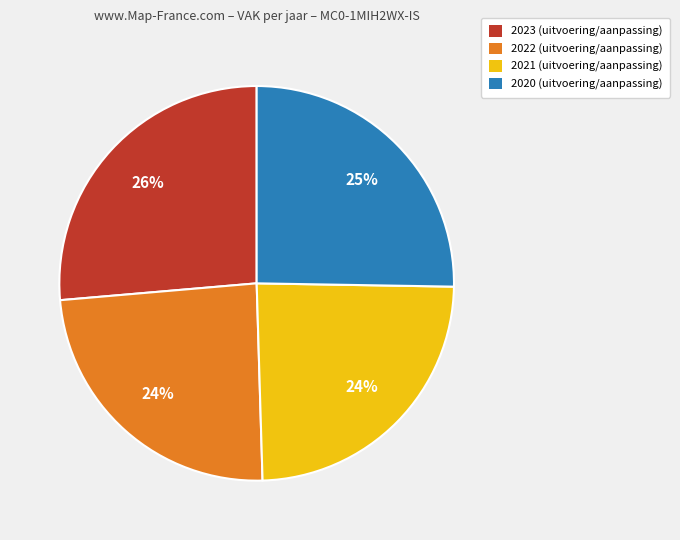

To the nearest percent, what portion does 2023 (uitvoering/aanpassing) represent?

26%